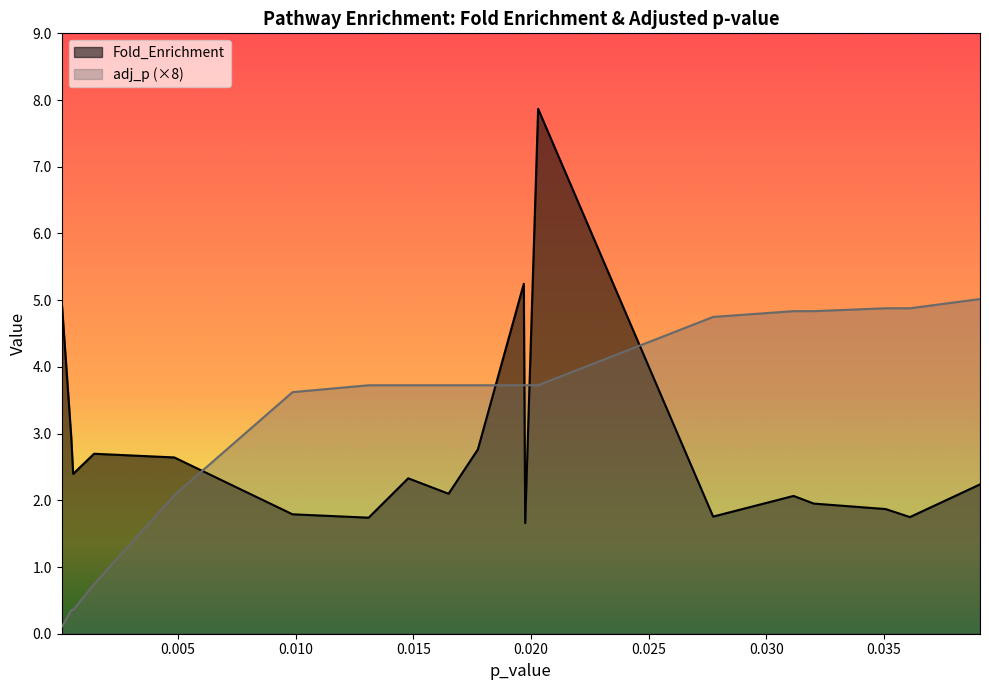

Where do adj_p and Fold_Enrichment first cross each other?

hsa04911 and hsa04510